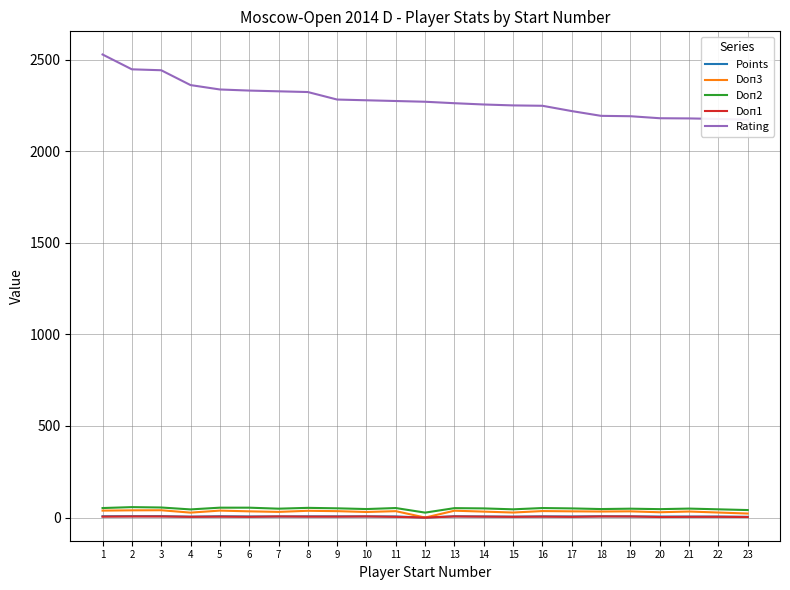

Does the chart have visible grid lines?

Yes